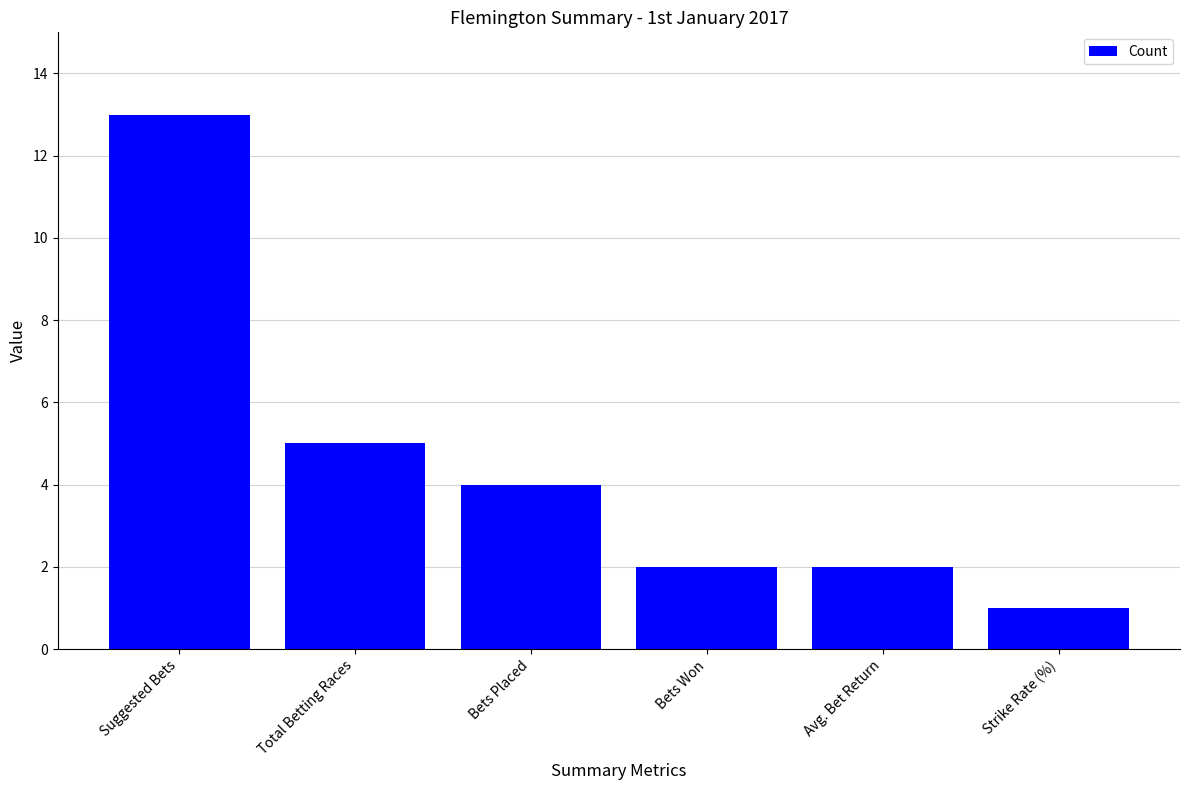

At which category does the chart reach its peak across all series?

Suggested Bets